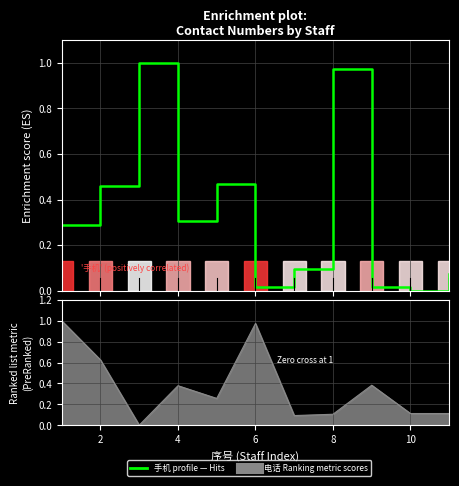

What is the sum of all values?

3.7